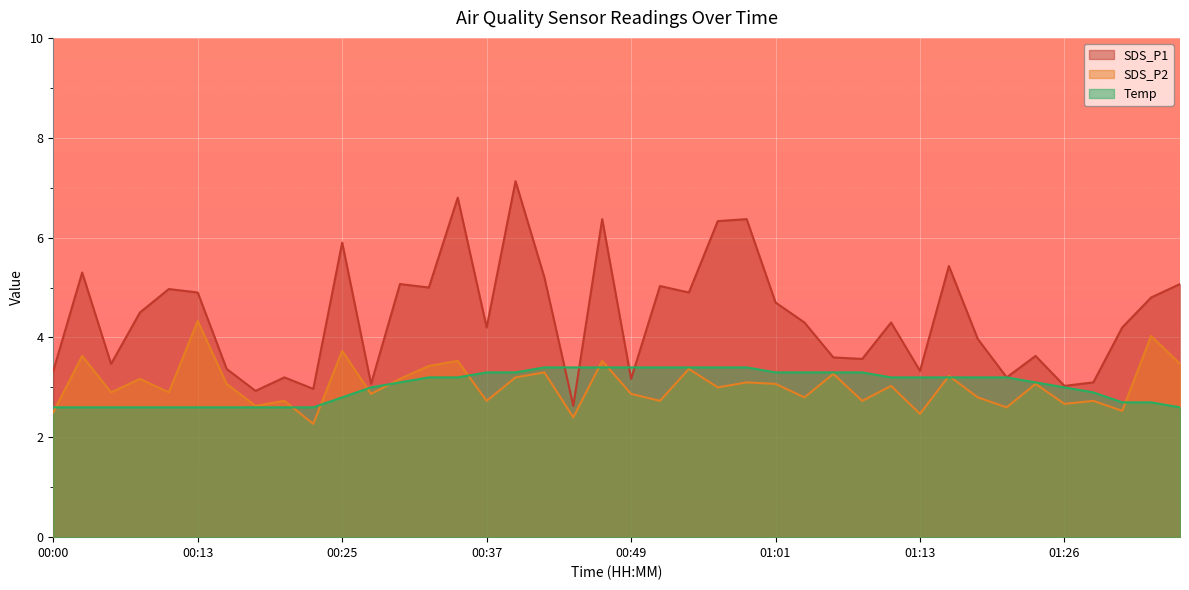

What is the label of the 14th point from the right?

01:04